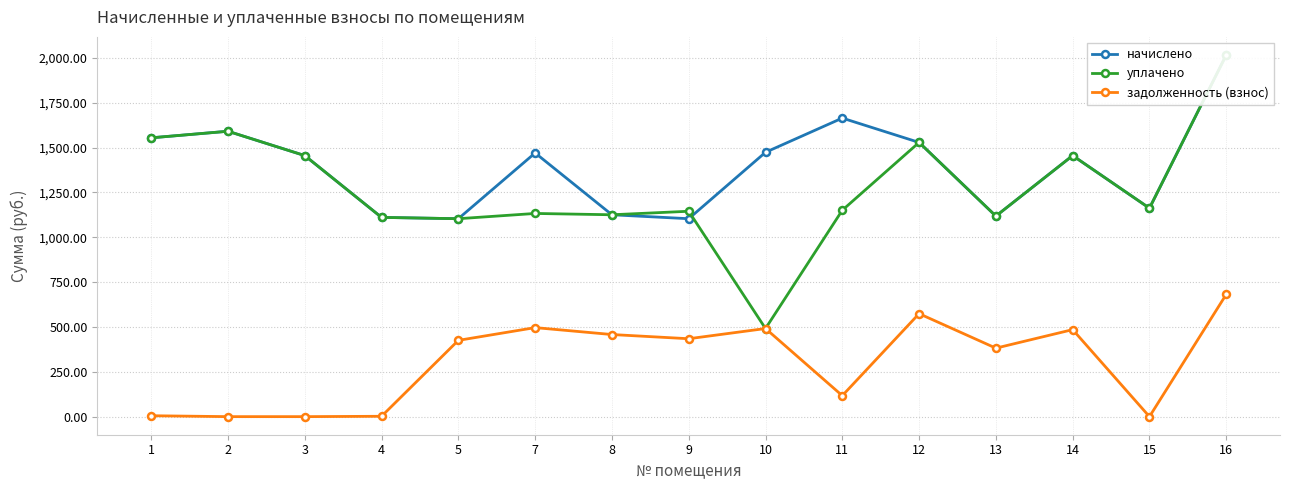

The начислено series shows 1455.4 at 3. True or false?

True